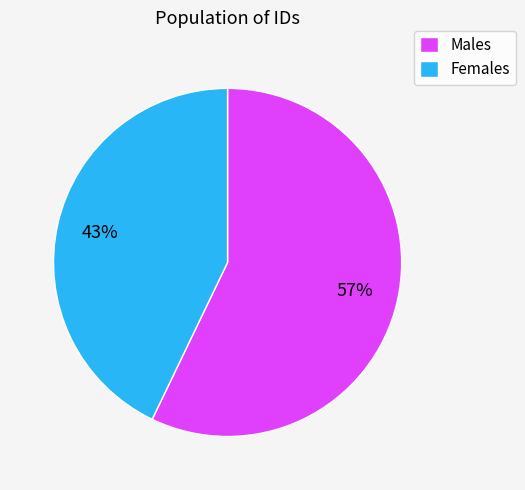

Rank the categories by value from lowest to highest.

Females, Males